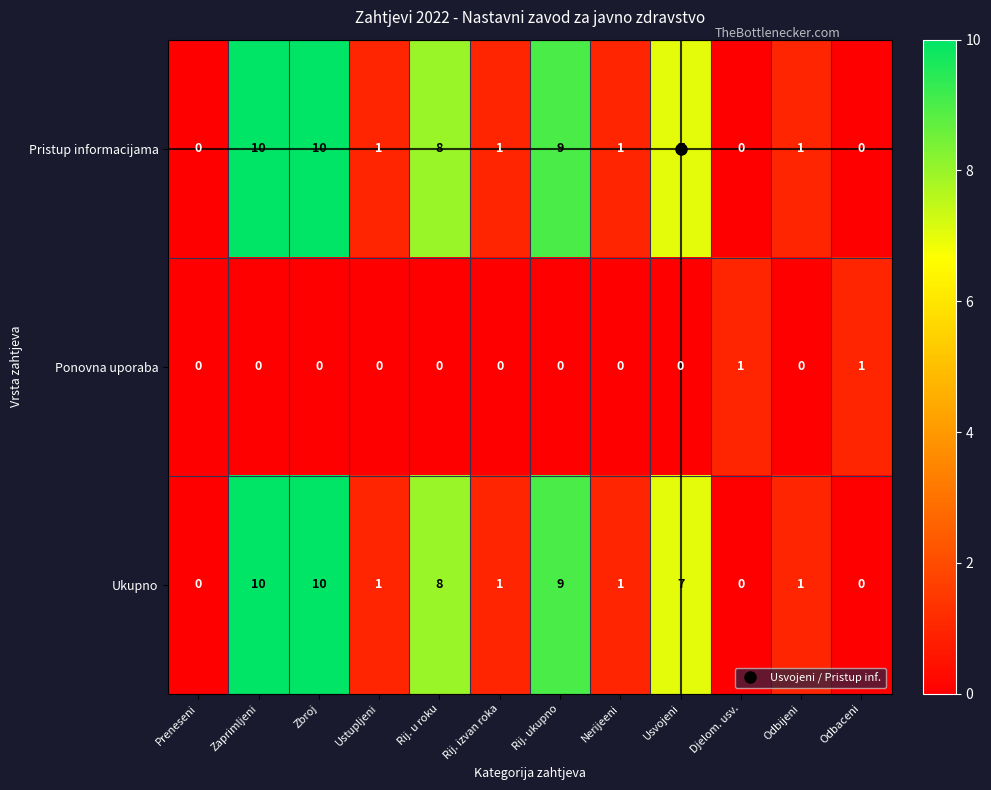

What is the sum of the Ukupno values at Zaprimljeni and Zbroj?

20